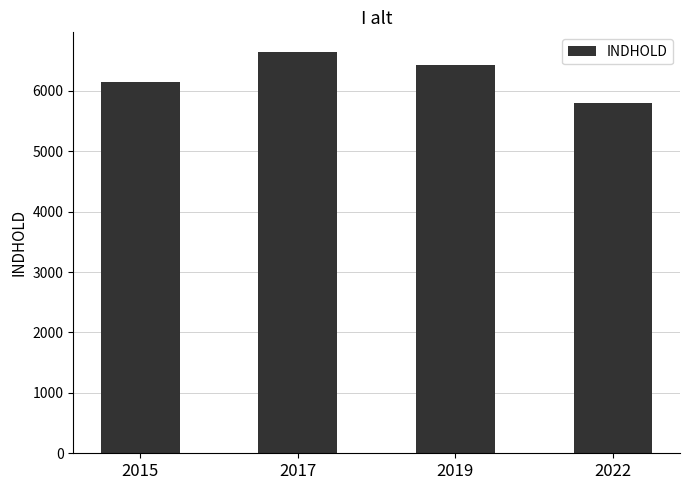

What is the difference between the second highest and minimum values?

642